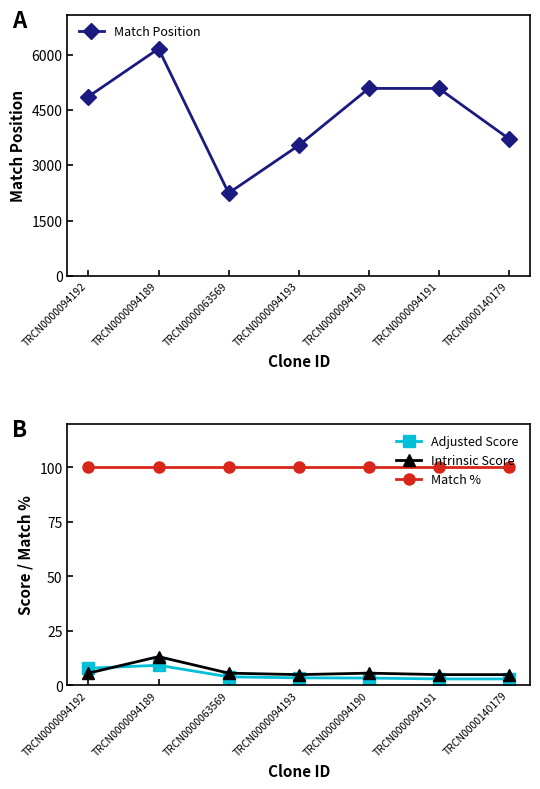

Count the Adjusted Score values in the range 2 to 7.

5